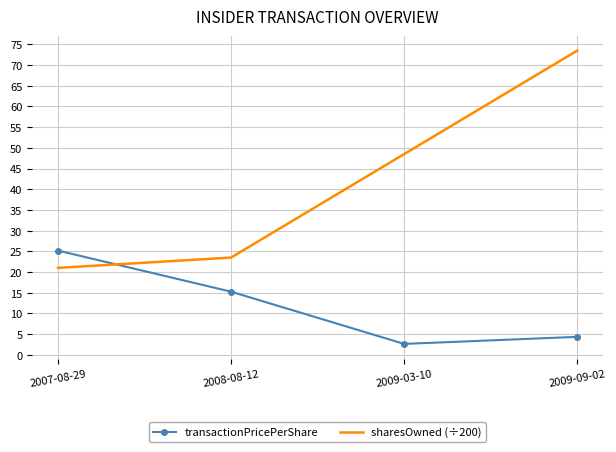

Where do sharesOwned (÷200) and transactionPricePerShare first cross each other?

2007-08-29 and 2008-08-12